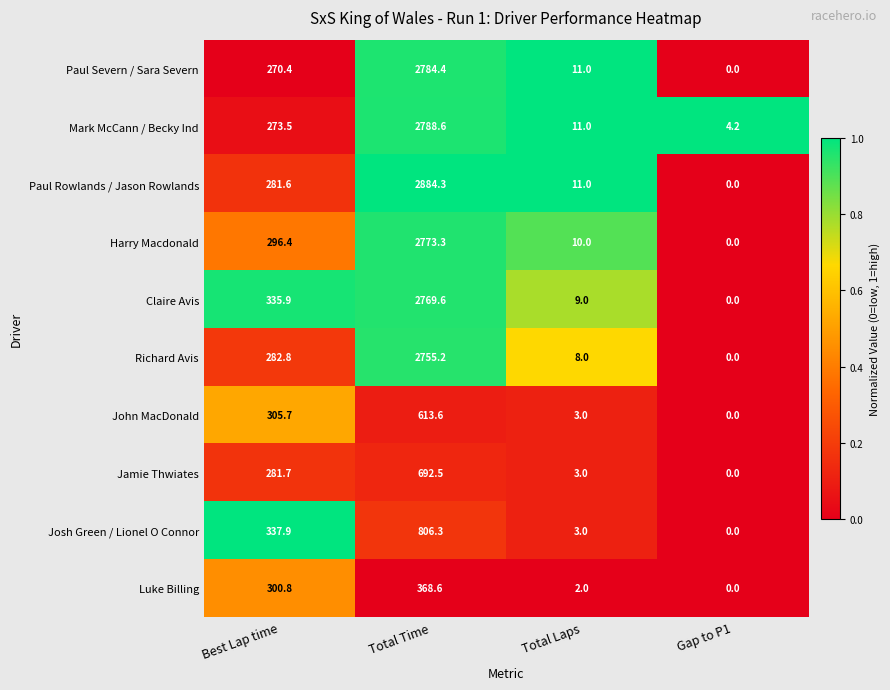

At which category does the chart reach its minimum across all series?

Gap to P1